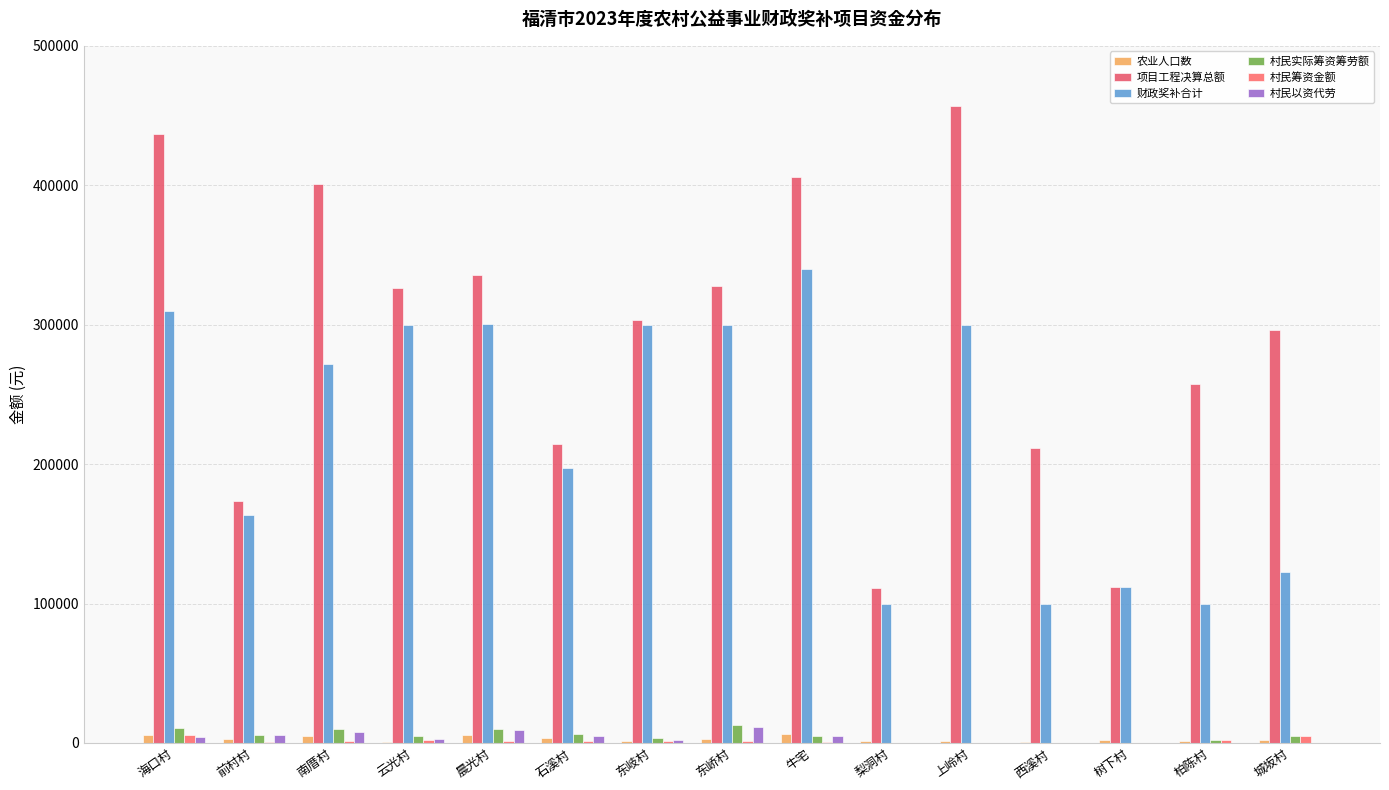

Count the number of data series in this chart.

6